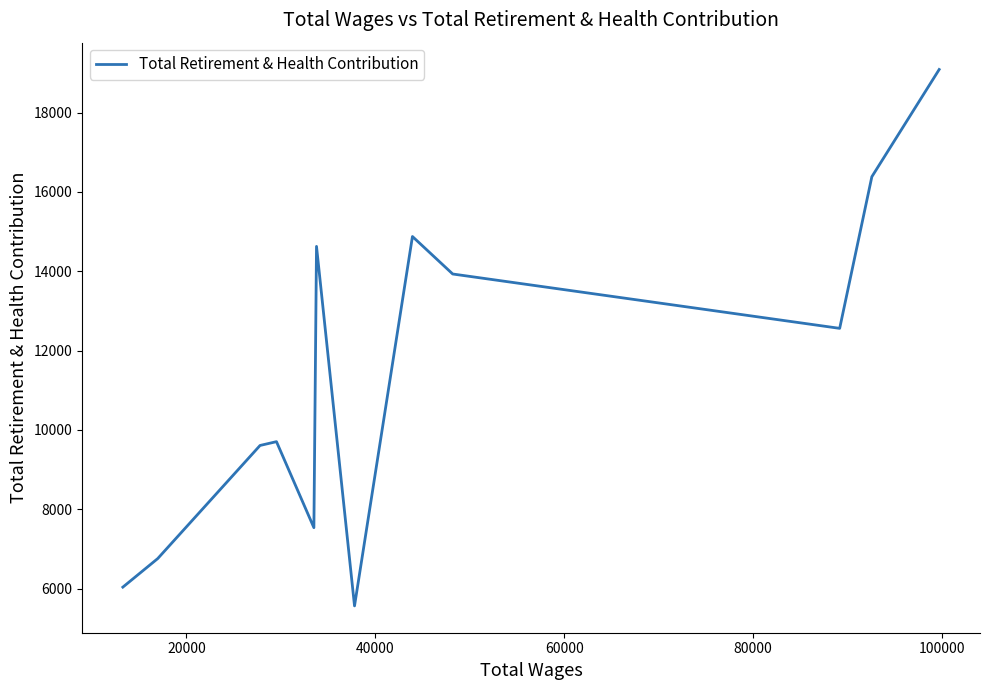

Is this an area chart (filled region under the line)?

No